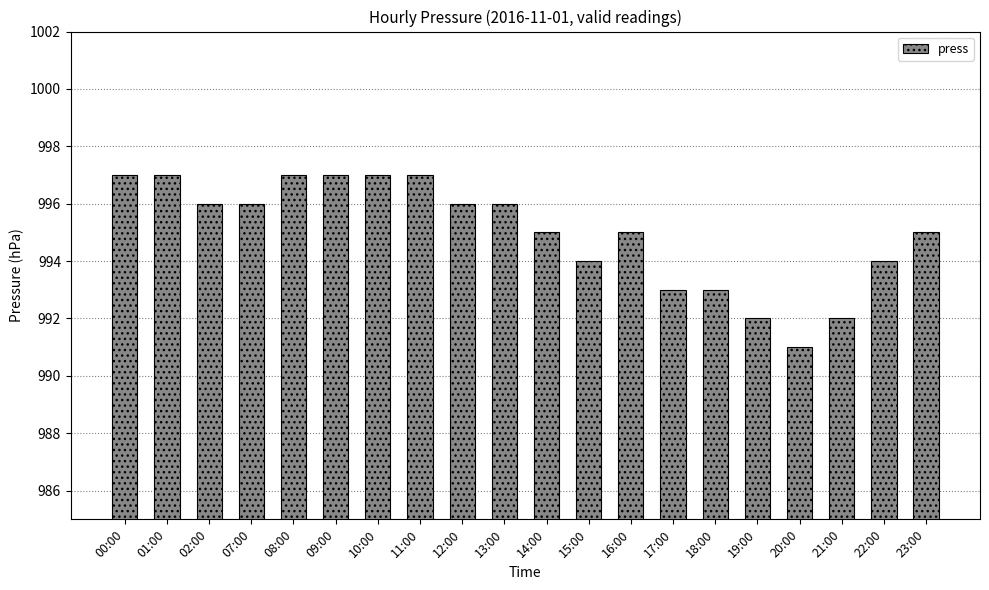

What is the difference between the values at 15:00 and 13:00?

2